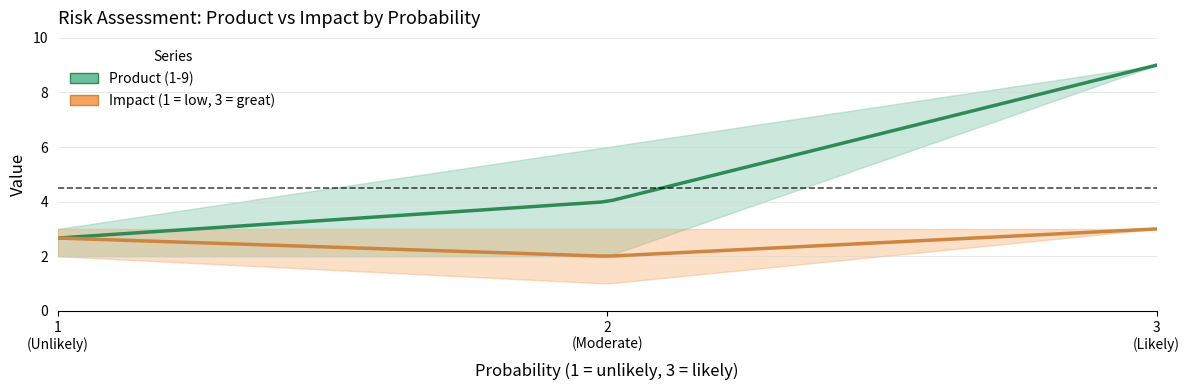

What is the maximum value shown in the chart?

9